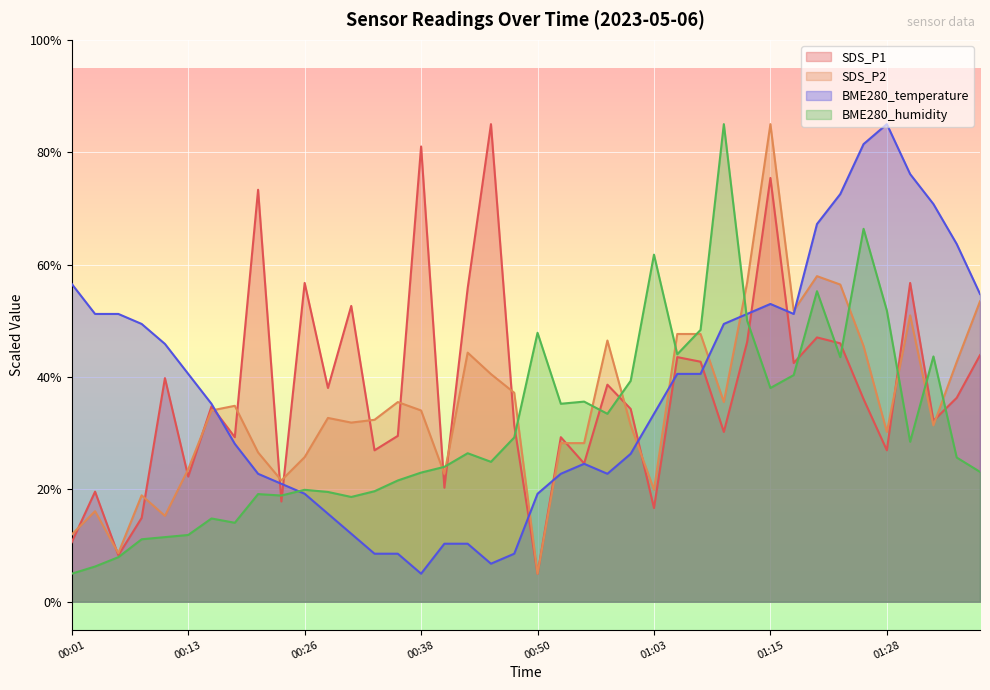

Reading right to left, transcribe all the data shown in this chart.

SDS_P1: 43.9	36.3	32.2	56.7	27.0	36.1	46.0	47.0	42.5	75.4	46.2	30.2	42.7	43.5	16.7	34.3	38.6	24.6	29.3	5.0	31.4	85.0	55.8	20.3	81.0	29.5	27.0	52.6	38.1	56.7	17.8	73.3	29.3	34.8	22.3	39.8	14.9	8.3	19.6	10.6
SDS_P2: 53.5	42.7	31.4	51.0	30.2	45.5	56.5	57.9	51.8	85.0	56.8	35.5	47.7	47.7	19.9	31.4	46.5	28.2	28.2	5.0	37.2	40.5	44.3	22.8	34.0	35.5	32.4	31.9	32.7	25.7	21.6	26.6	34.9	34.0	23.6	15.3	18.9	8.7	16.1	12.0
BME280_temperature: 54.8	63.7	70.8	76.1	85.0	81.4	72.6	67.2	51.2	53.0	51.2	49.4	40.6	40.6	33.4	26.3	22.8	24.6	22.8	19.2	8.6	6.8	10.3	10.3	5.0	8.6	8.6	12.1	15.7	19.2	21.0	22.8	28.1	35.2	40.6	45.9	49.4	51.2	51.2	56.6
BME280_humidity: 23.1	25.7	43.7	28.5	51.8	66.4	43.5	55.3	40.3	38.0	50.0	85.0	48.4	44.0	61.8	39.3	33.5	35.6	35.2	47.9	29.2	24.9	26.4	24.0	23.0	21.6	19.7	18.7	19.5	19.9	18.9	19.2	14.1	14.8	11.9	11.5	11.1	7.9	6.3	5.0